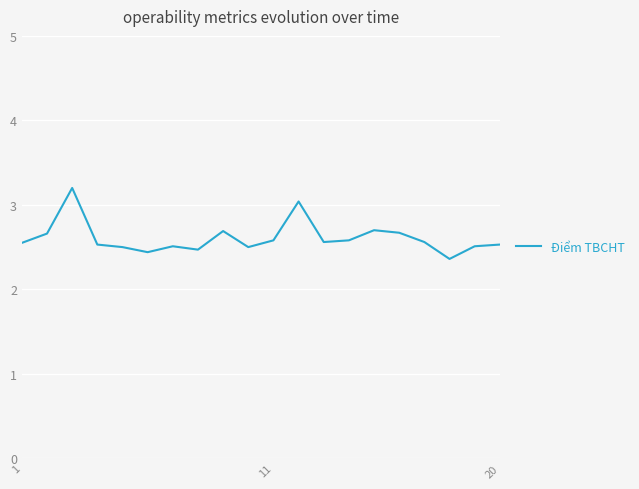

How many lines are shown in the chart?

1